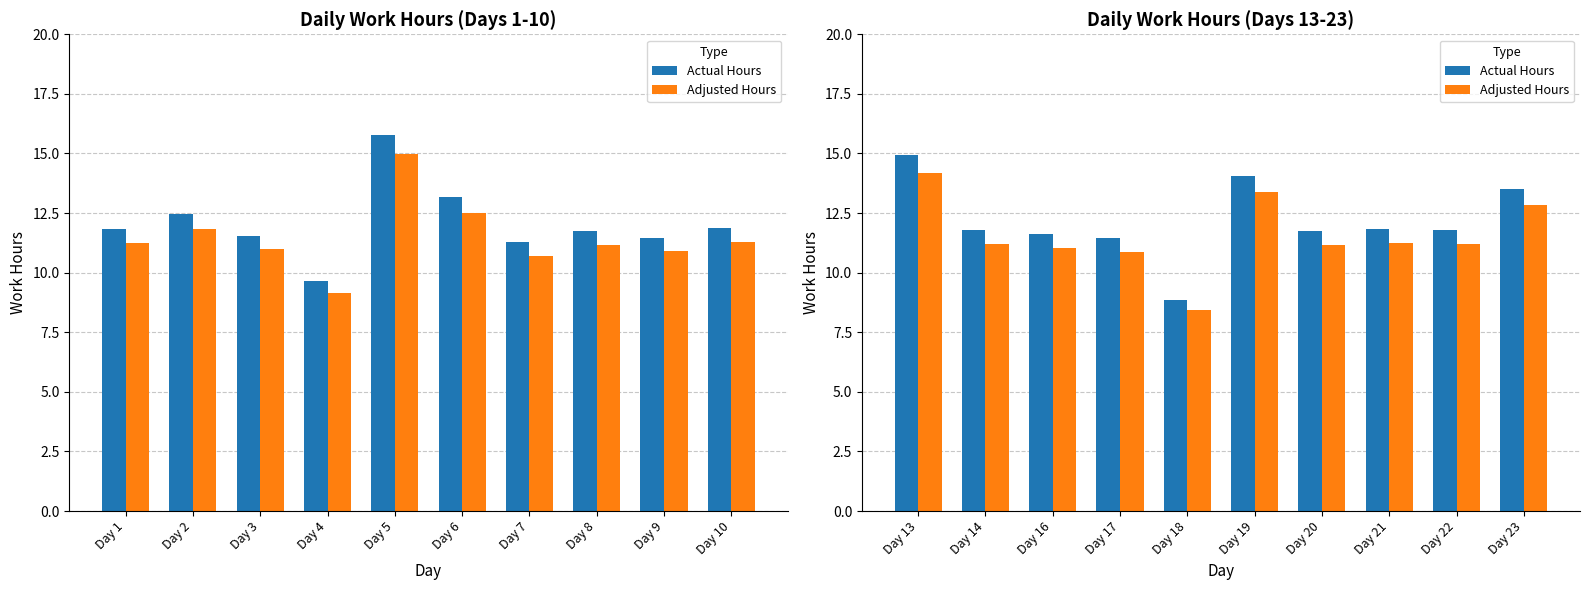

Which series changed the most between Day 16 and Day 23?

Actual Hours